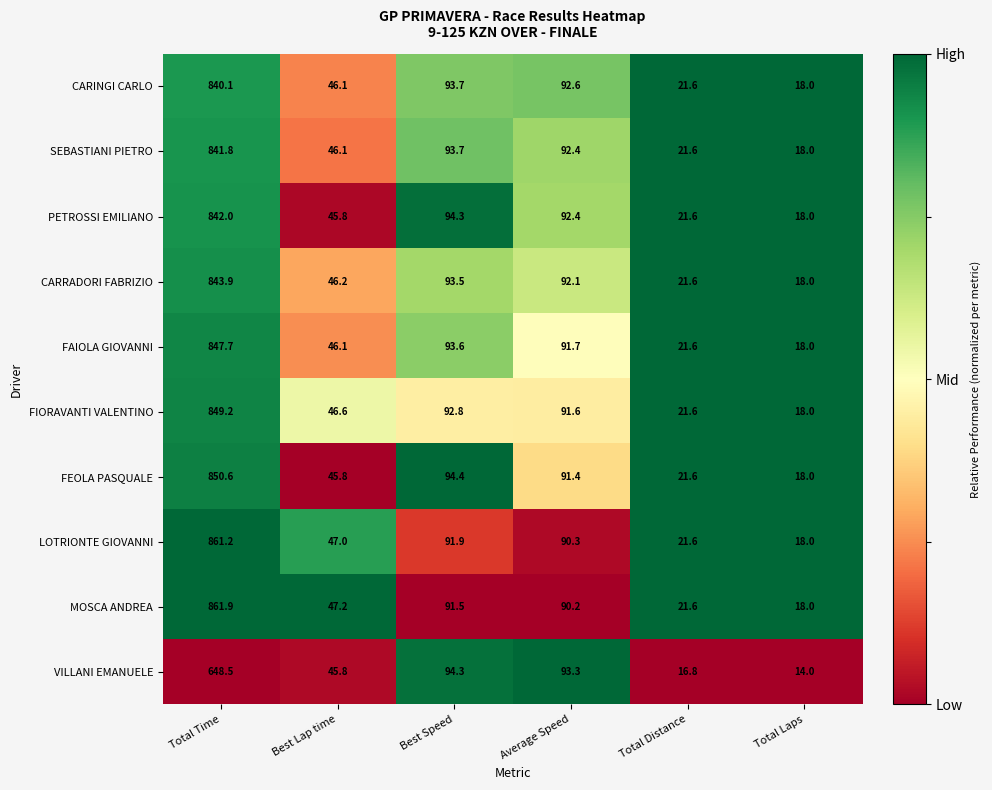

Where is PETROSSI EMILIANO nearest to the value 430?

Best Speed